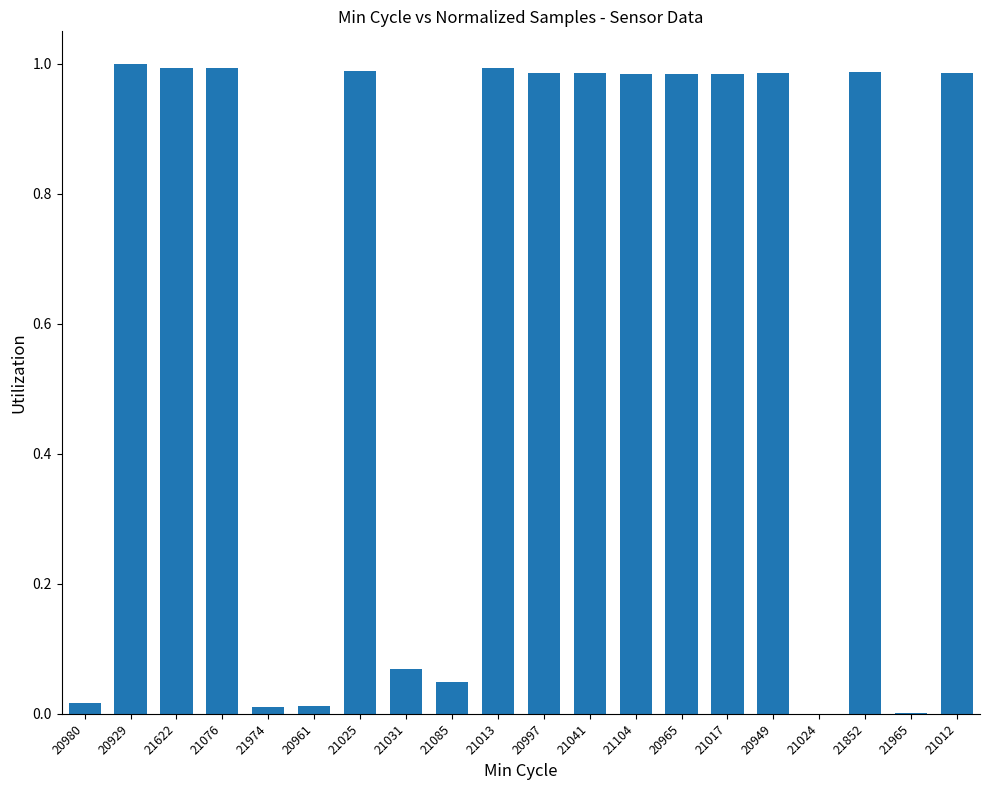

Is it true that the value at 20949 is 1.0?

True